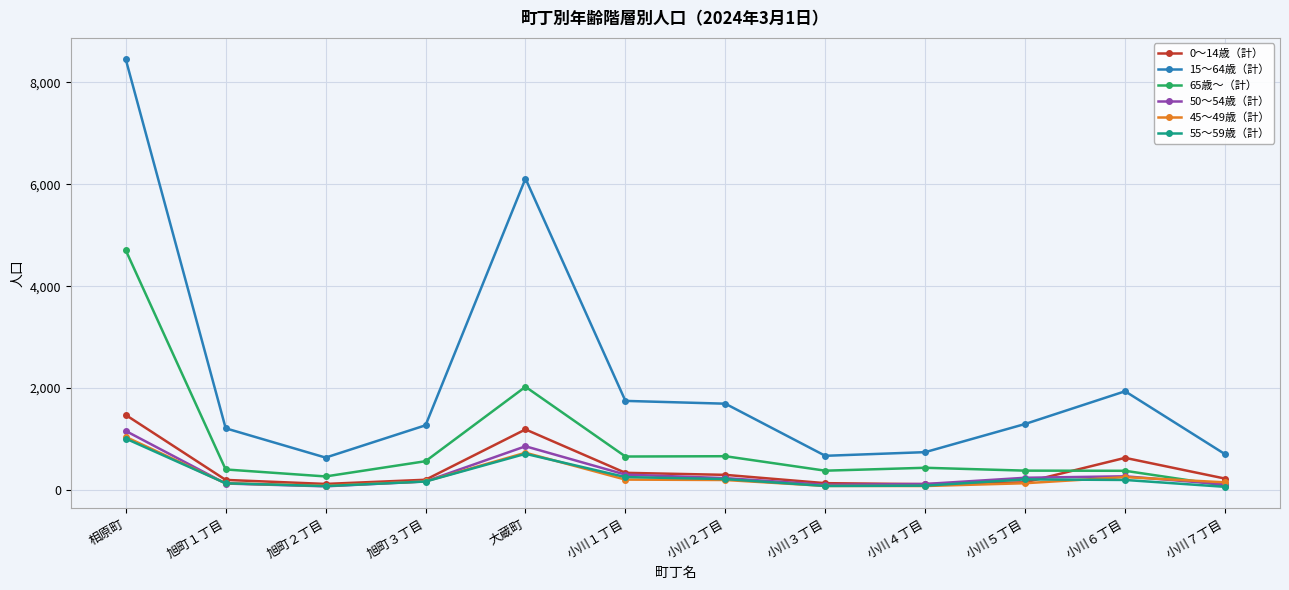

Which series has the largest range (max minus min)?

15～64歳（計）